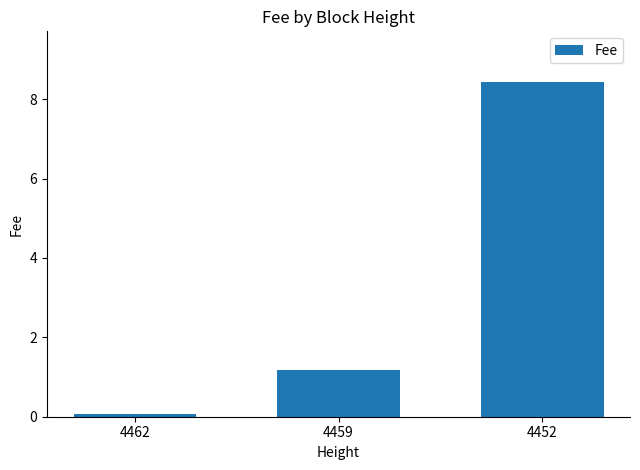

What is the maximum value shown in the chart?

8.4